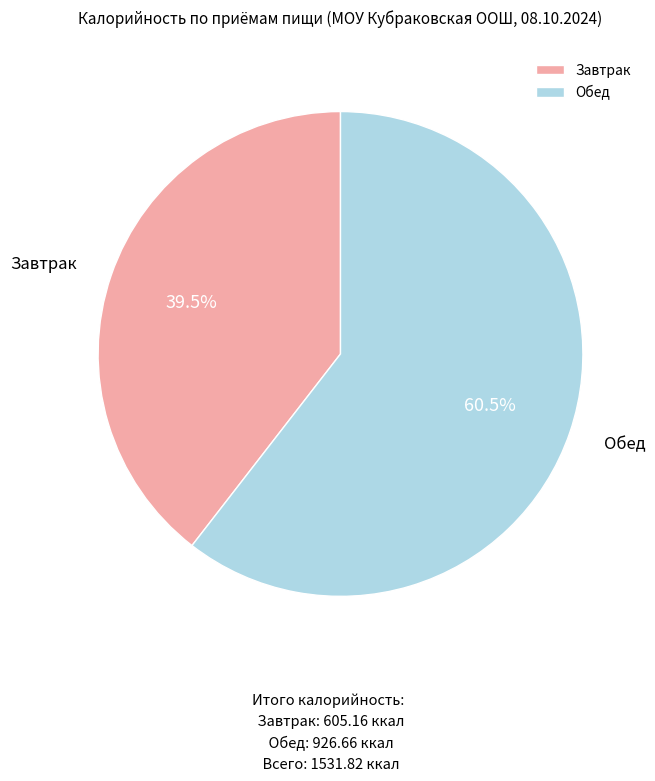

To the nearest percent, what is the average slice percentage?

50%